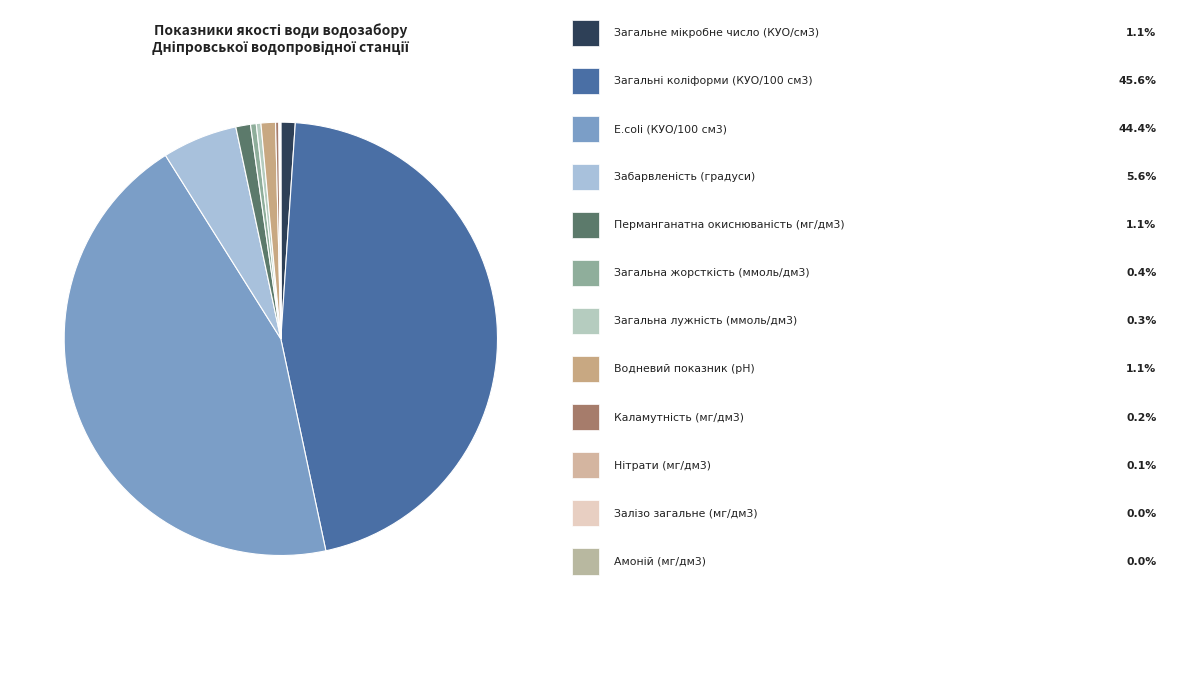

Which category has the biggest portion of the pie?

Загальні коліформи (КУО/100 см3)